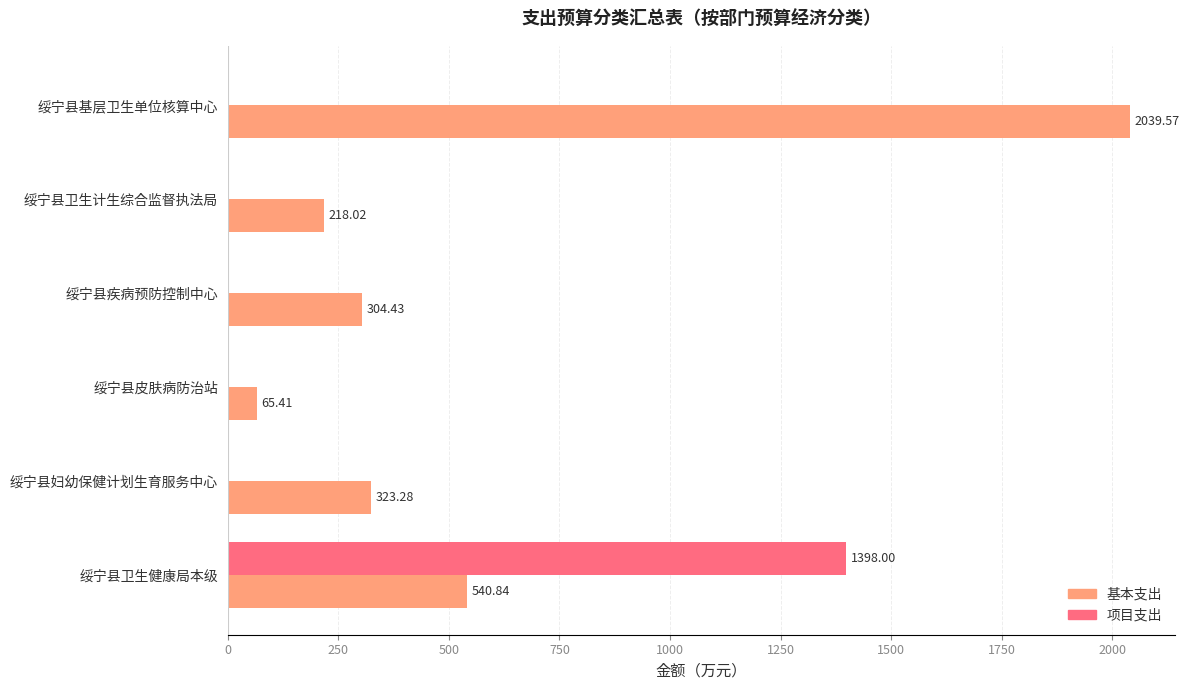

What is the maximum value for 项目支出?

1398.0